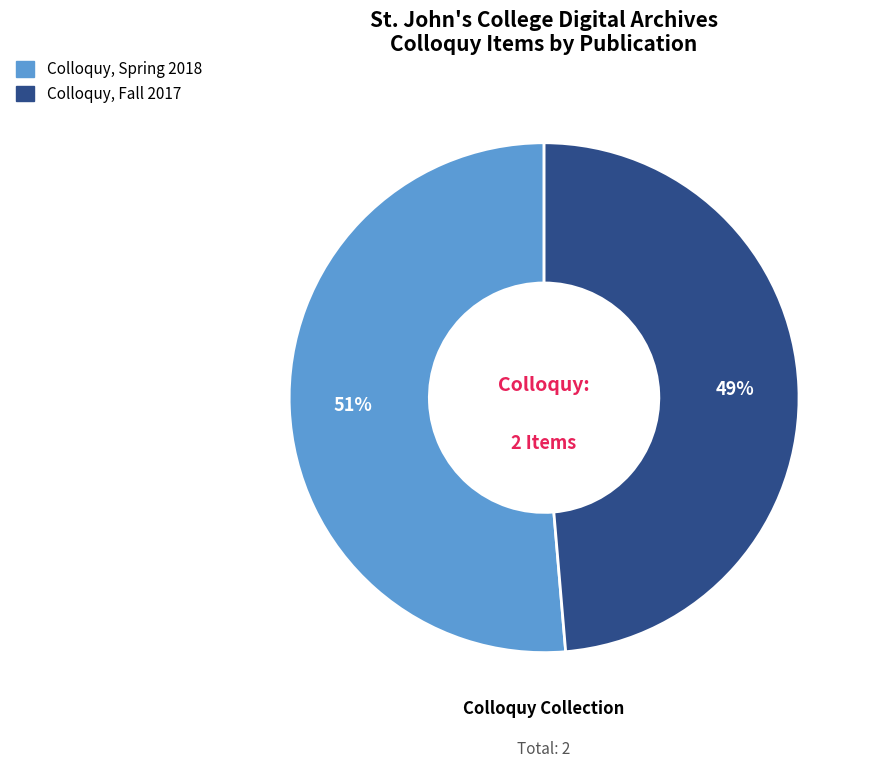

Between Colloquy, Spring 2018 and Colloquy, Fall 2017, which is larger?

Colloquy, Spring 2018